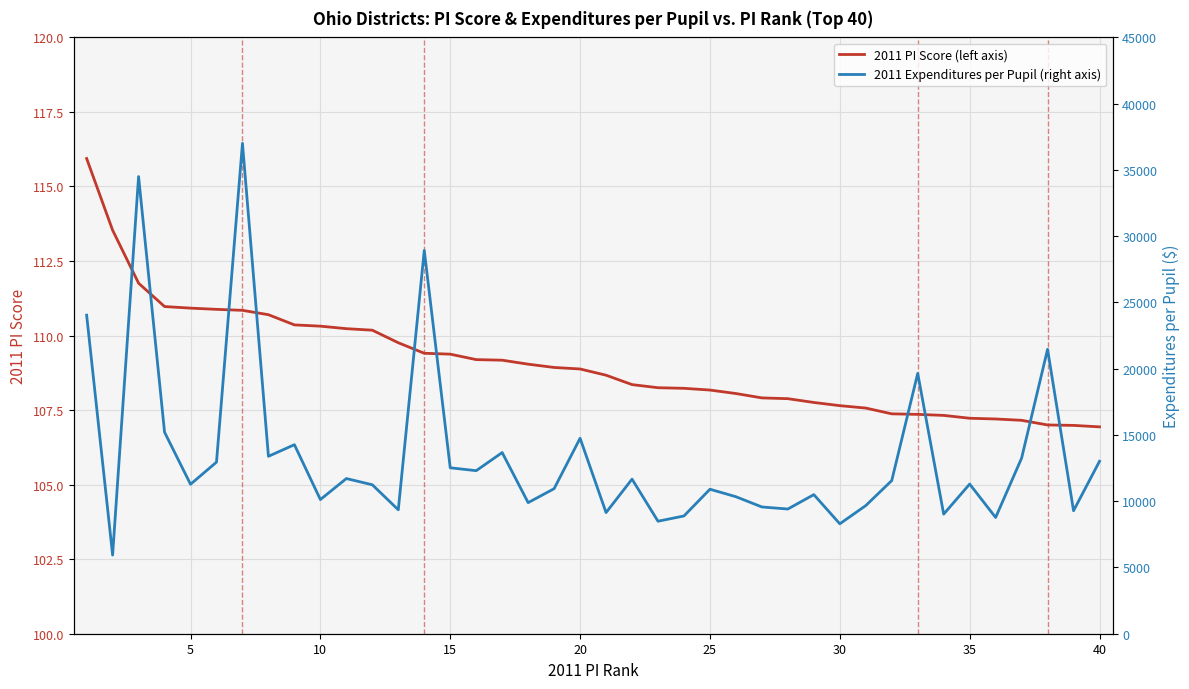

How many data points does each series have?

40